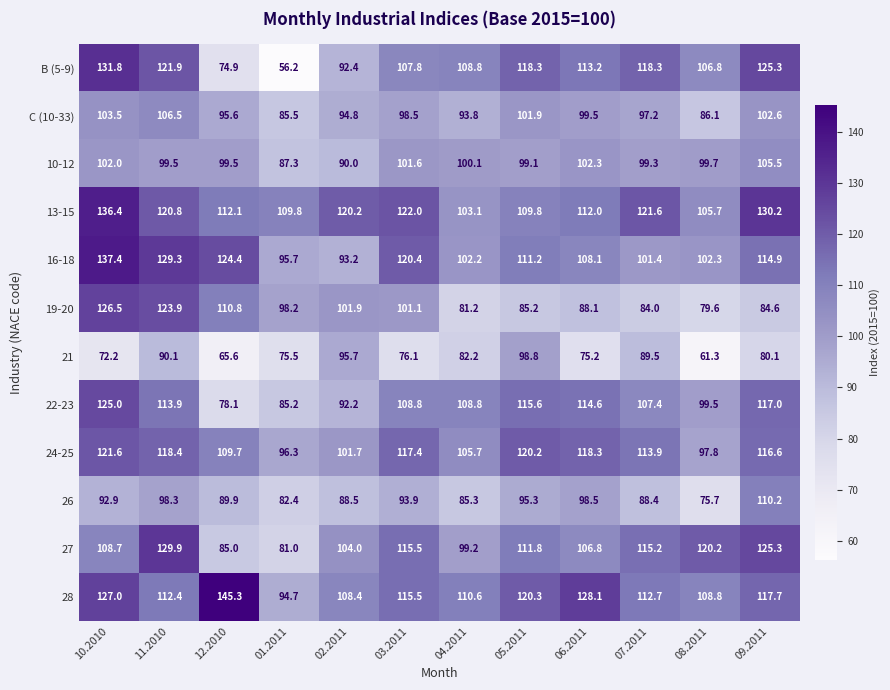

Which series changed the most between 08.2011 and 09.2011?

26